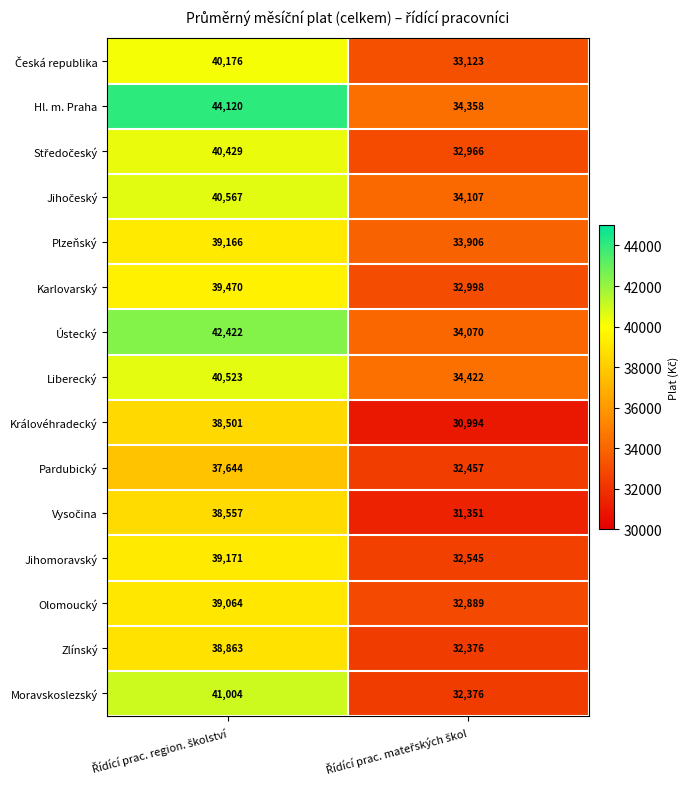

Which series has the largest range (max minus min)?

Hl. m. Praha